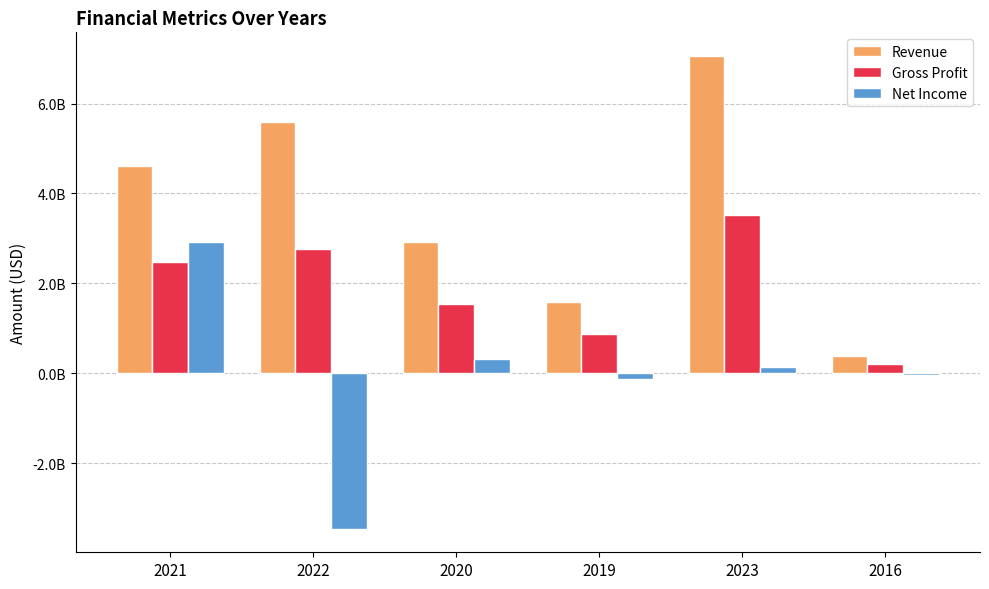

Is it true that Revenue equals 877228560 at 2019?

False